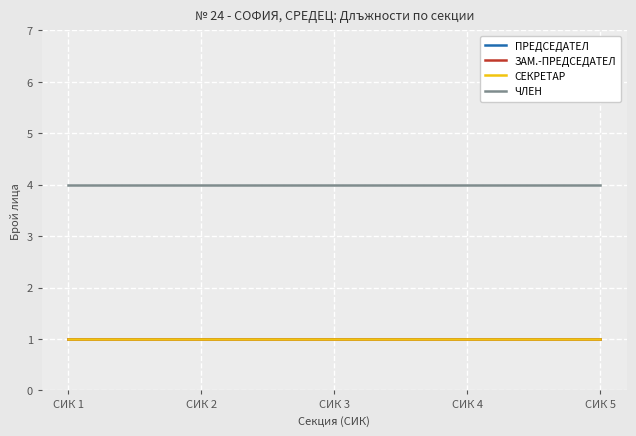

Rank the series by their maximum value, from highest to lowest.

ЧЛЕН, ПРЕДСЕДАТЕЛ, ЗАМ.-ПРЕДСЕДАТЕЛ, СЕКРЕТАР